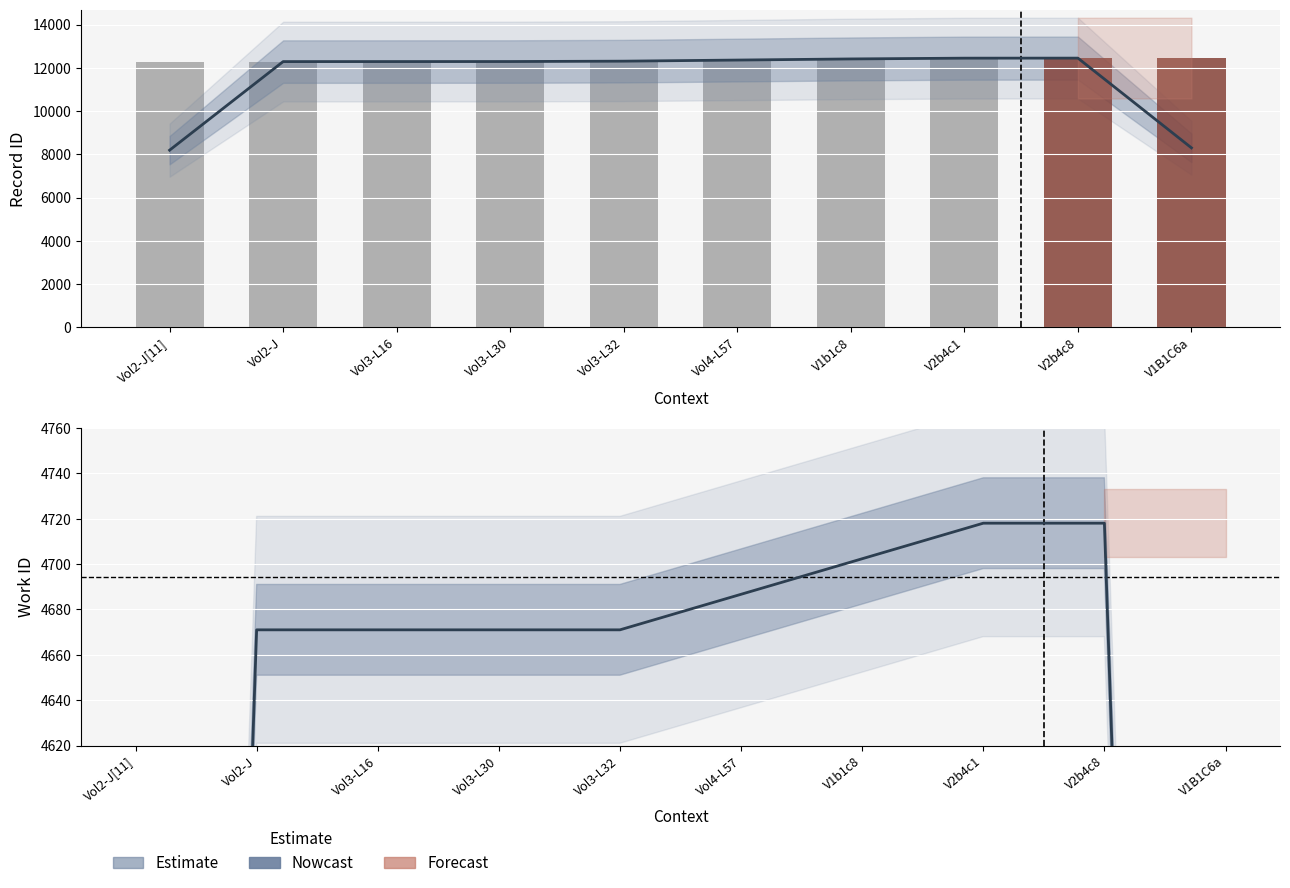

Reading left to right, transcribe all the data shown in this chart.

12286	12287	12289	12290	12291	12340	12443	12447	12448	12449